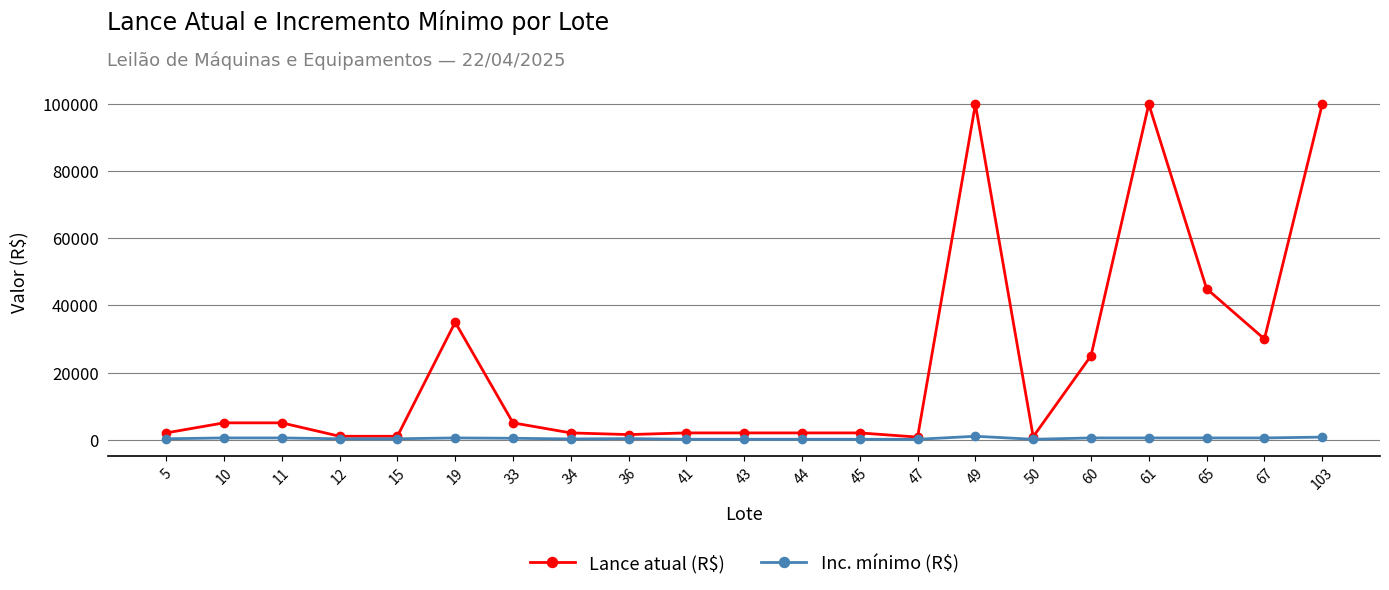

Which series has the largest range (max minus min)?

Lance atual (R$)